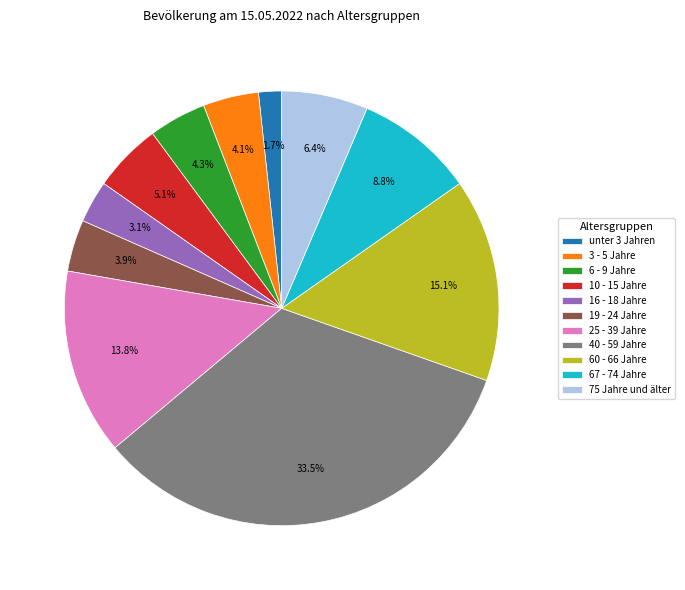

The 10 - 15 Jahre slice represents 5% of the pie. True or false?

True